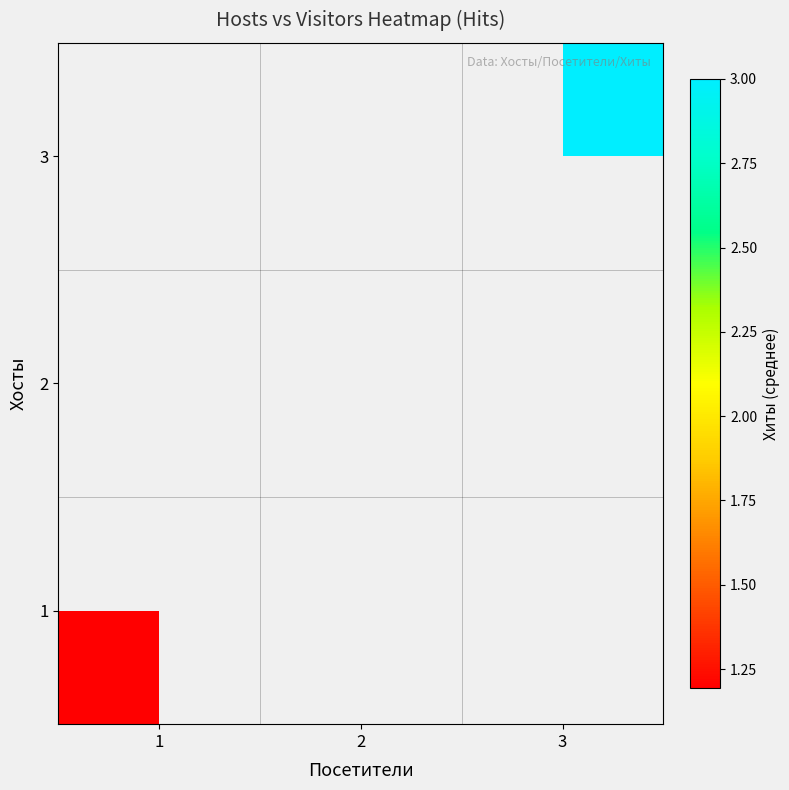

At how many categories does at least one series exceed 2?

1